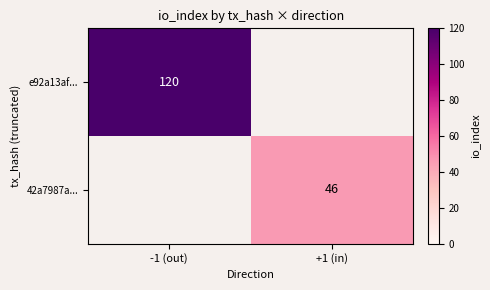

Which has a higher value, -1 (out) or +1 (in)?

-1 (out)